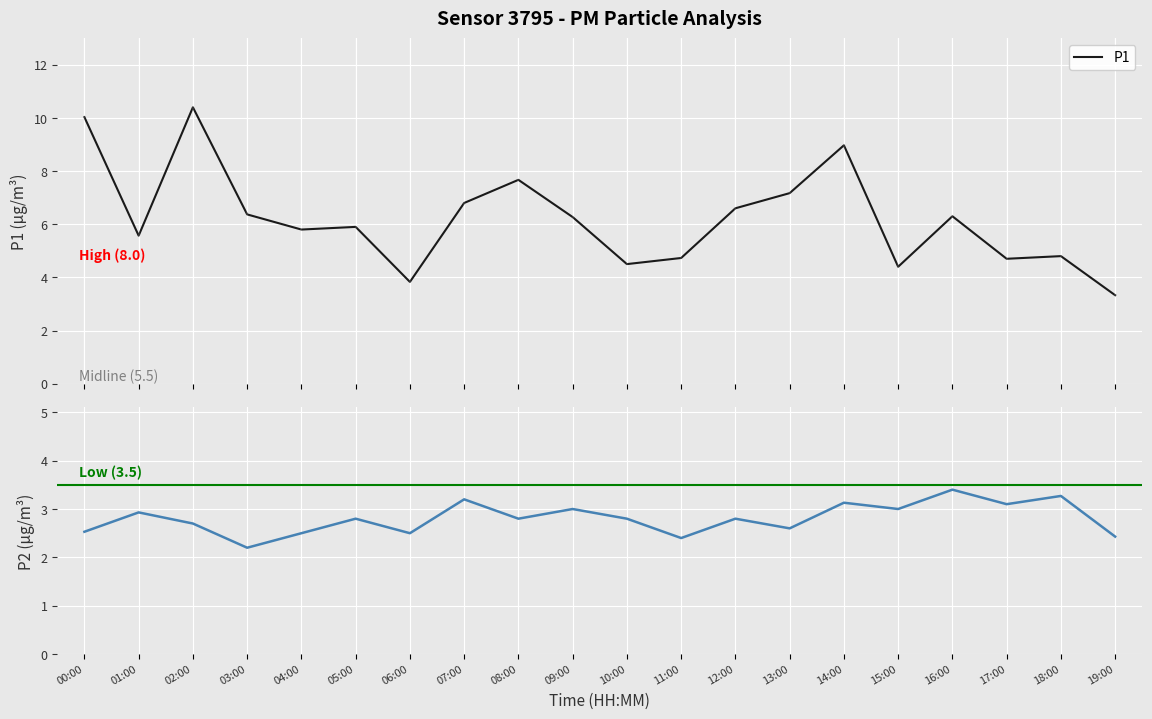

What is the sum of the P1 values at 09:00 and 00:00?

16.3